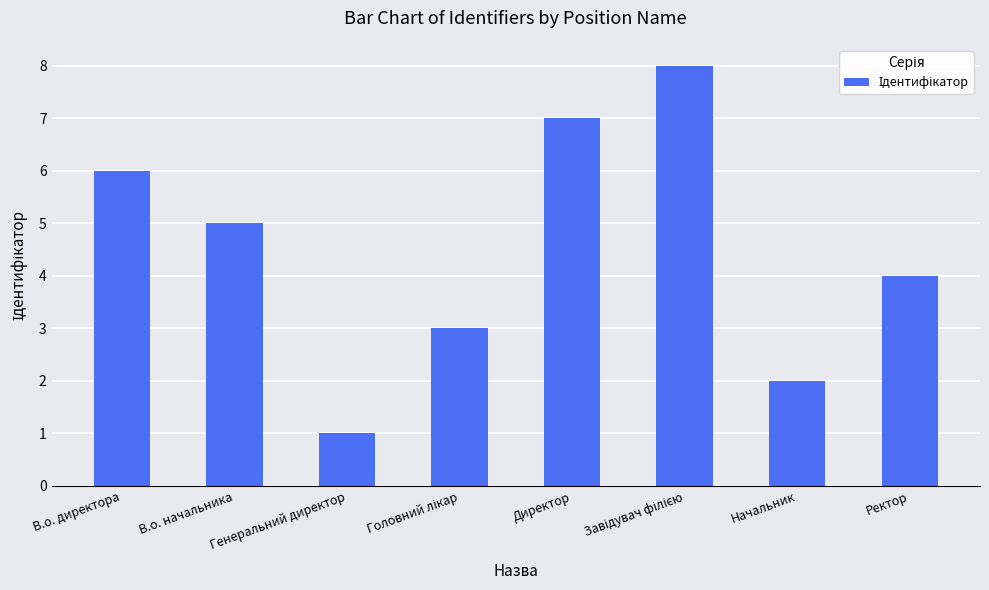

What is the label of the 6th bar from the right?

Генеральний директор